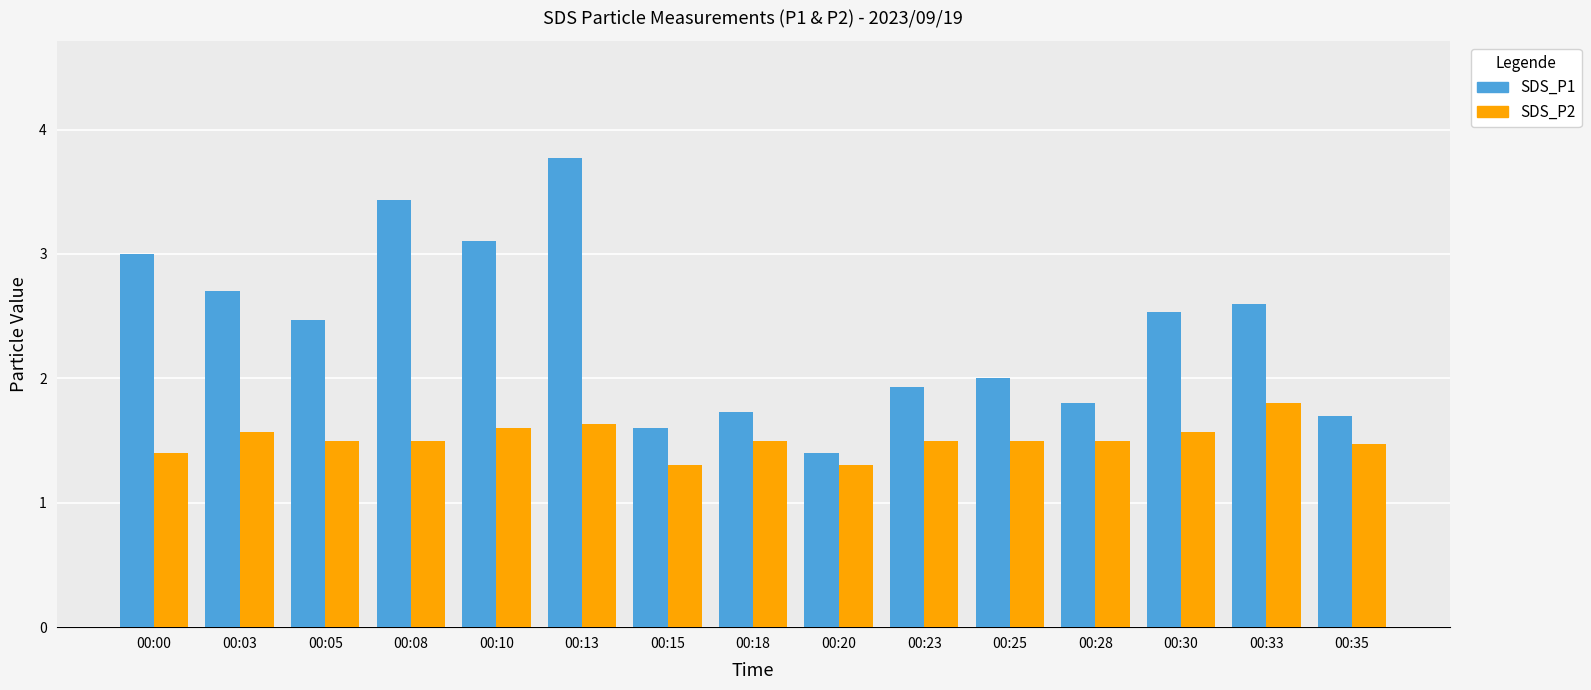

What is the value of the SDS_P2 bar at the 15th from the left?

1.5